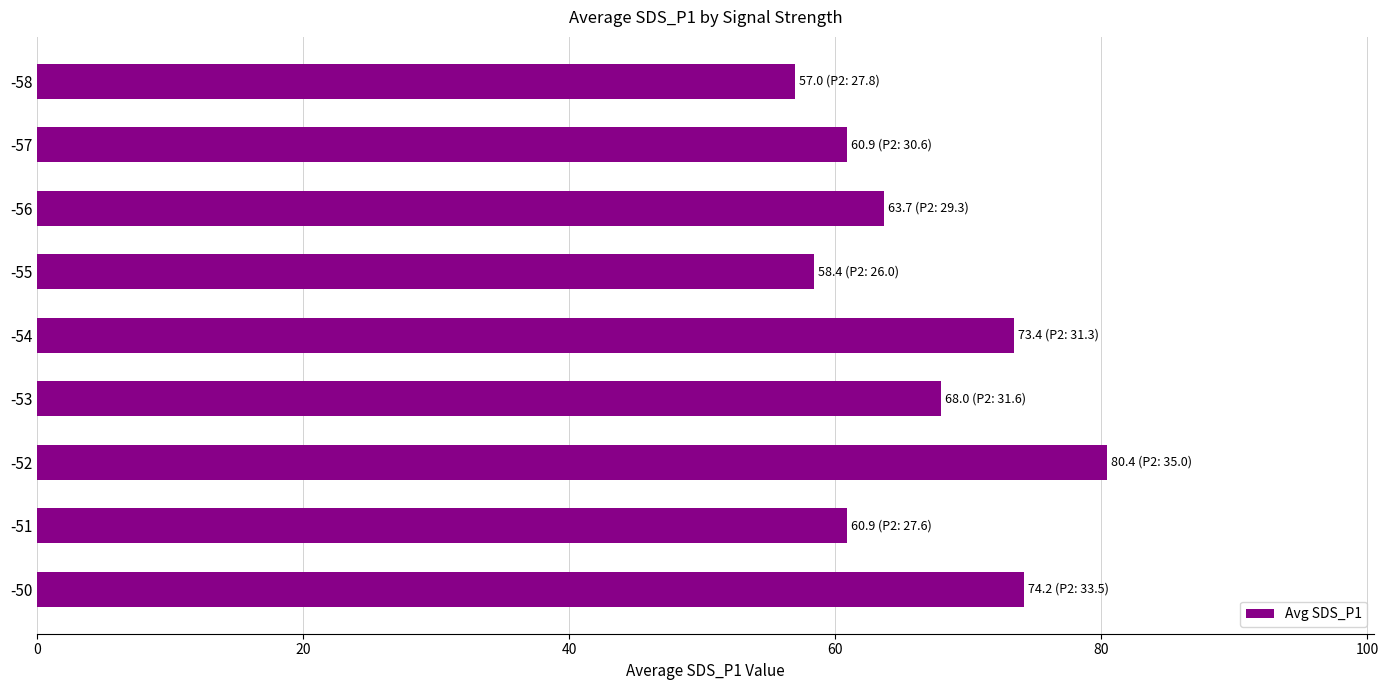

What is the change in value from -55 to -56?

+5.3